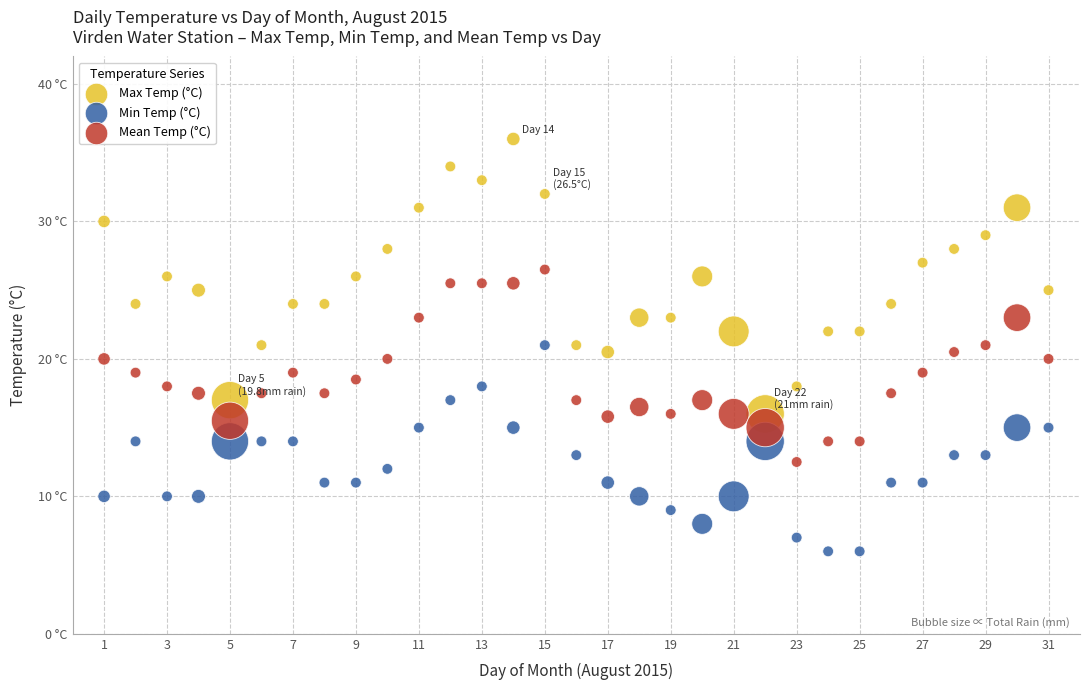

What are all the series names shown in the legend?

Max Temp (°C), Min Temp (°C), Mean Temp (°C)